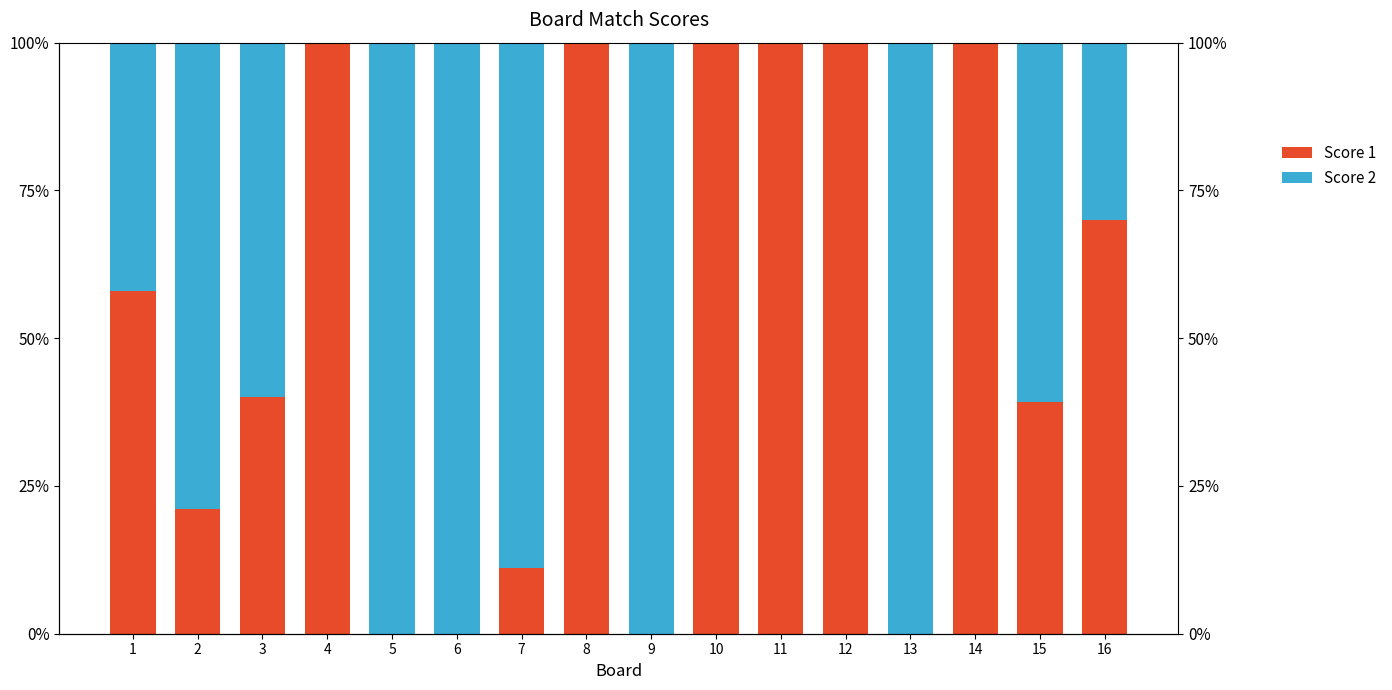

What is the sum of all Score 2 values?

760.6